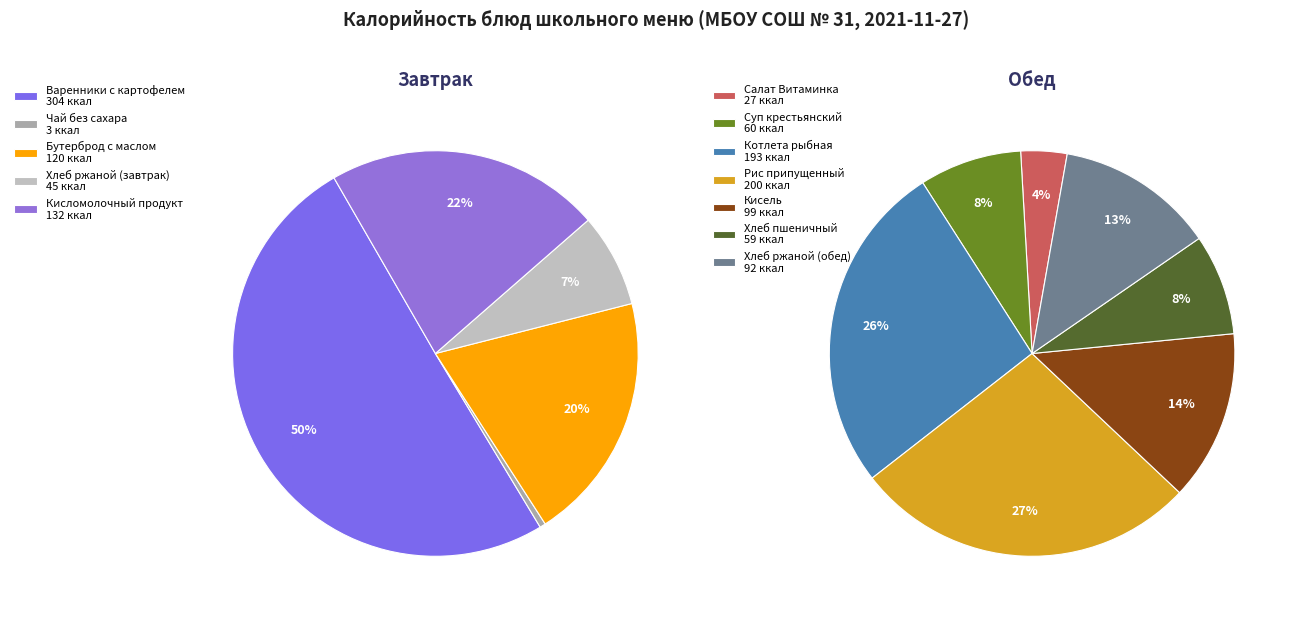

Count the number of slices in the pie.

12